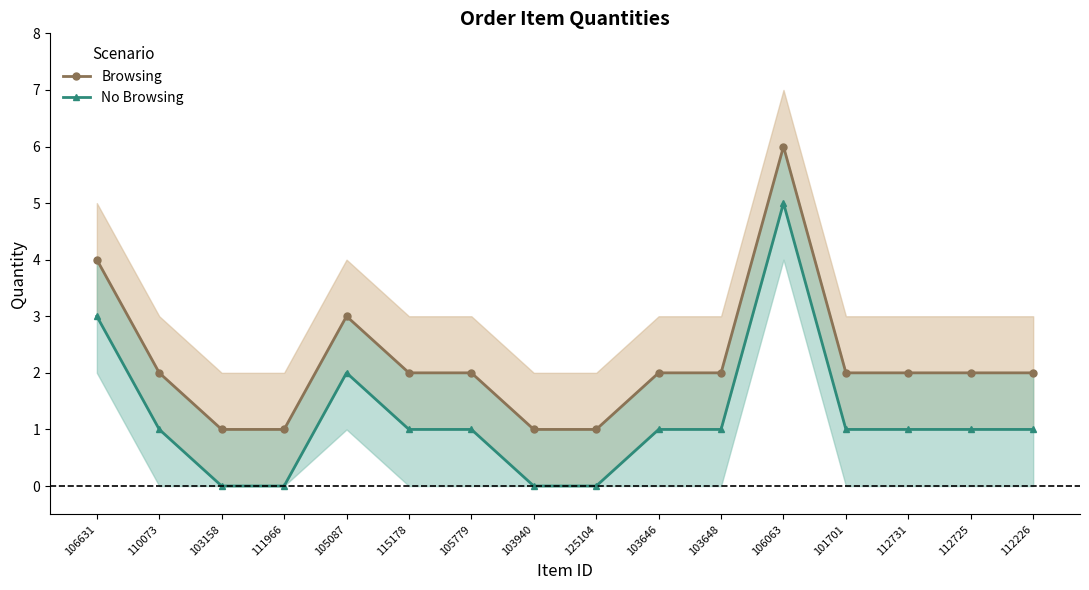

Is it true that No Browsing equals 0 at 110073?

False